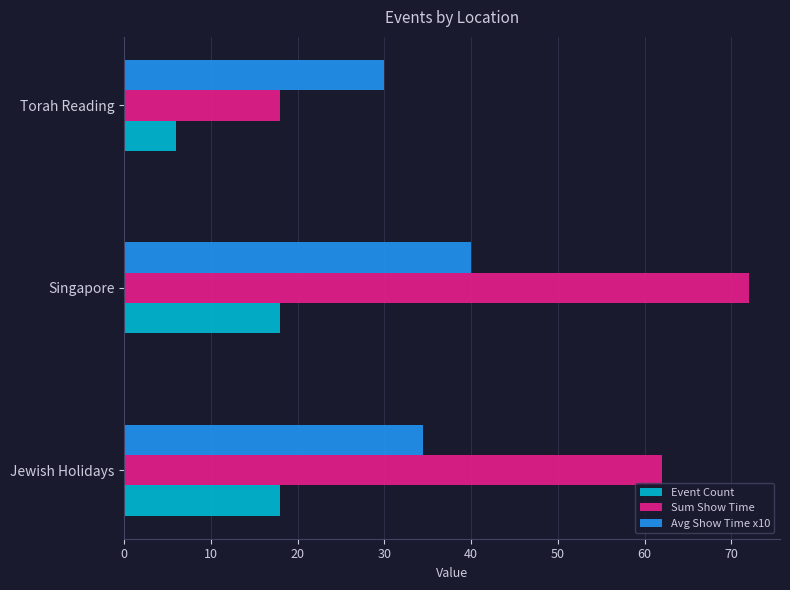

True or false: Sum Show Time has a value of 72.0 at Singapore.

True